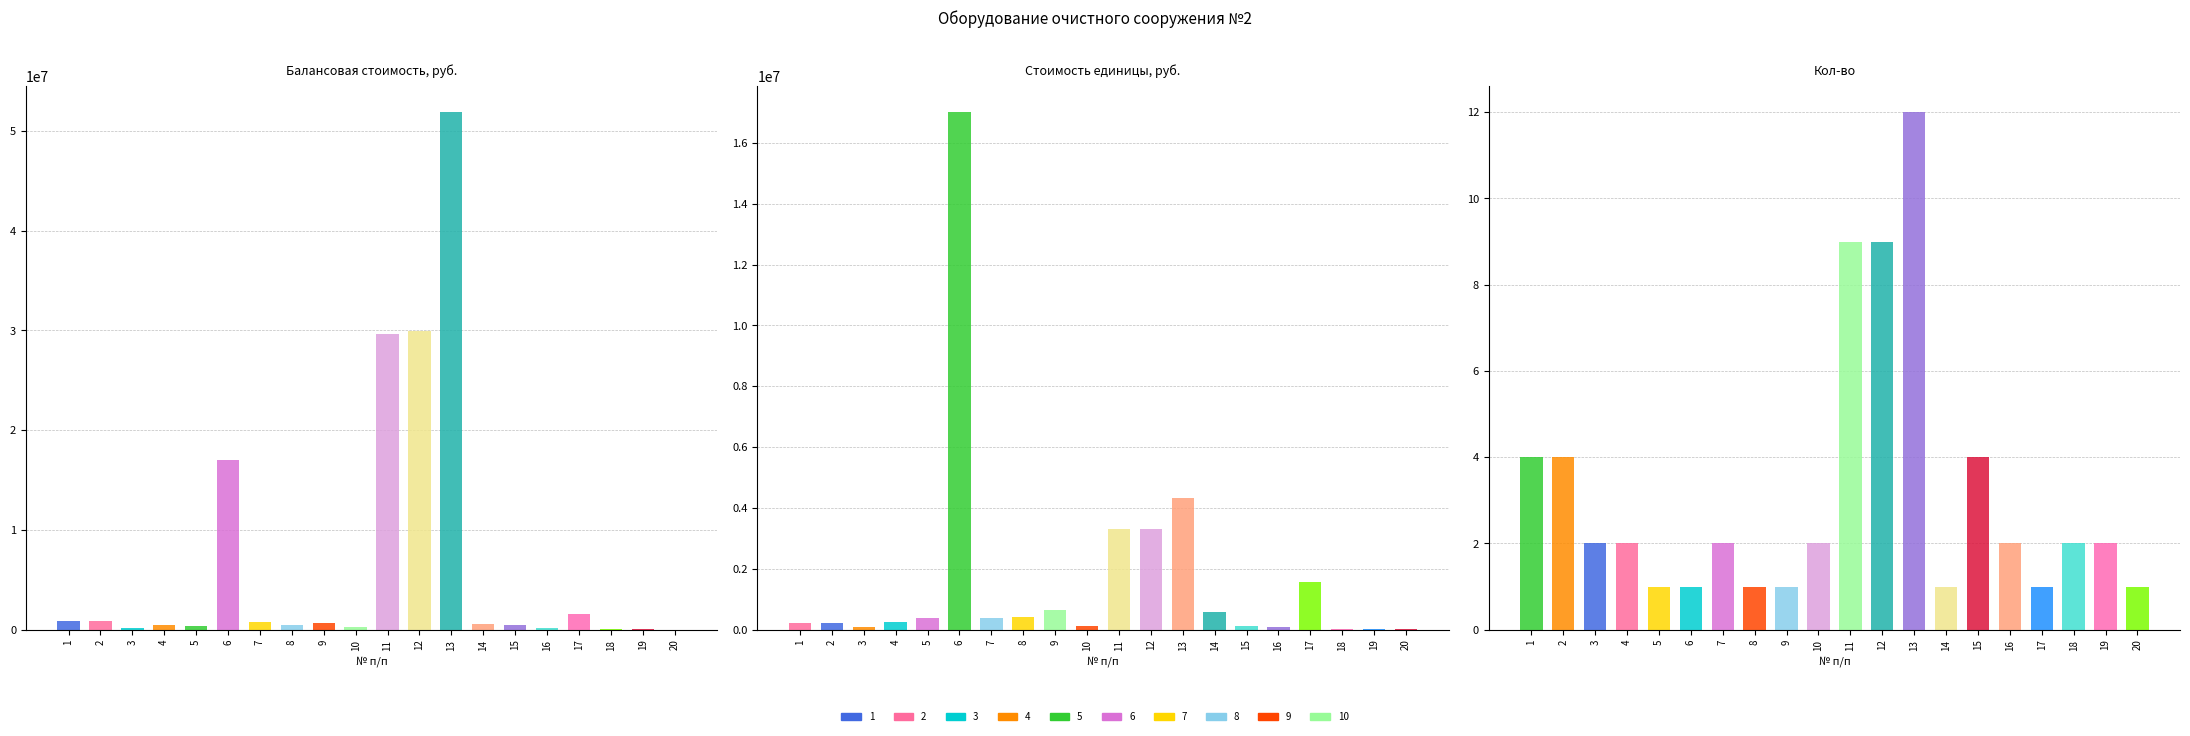

What value does the Стоимость единицы, руб. series have at 11?

3297641.4